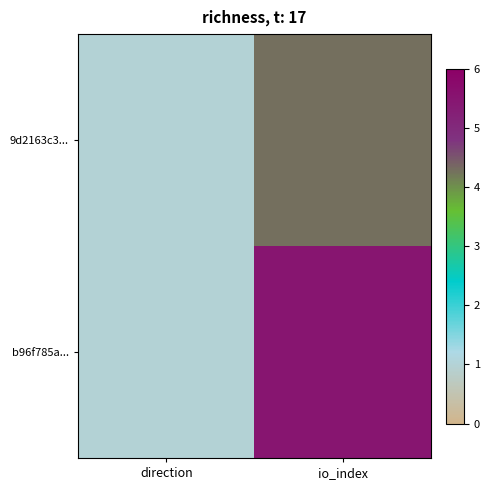

At which category is the sum across all series the highest?

io_index